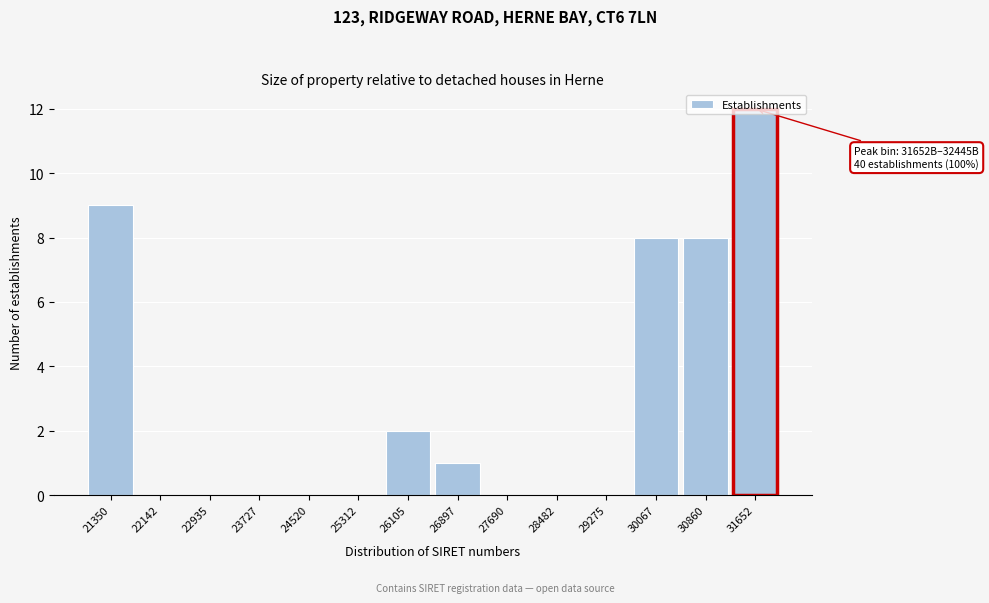

What is the change in value from 25312 to 30067?

+8